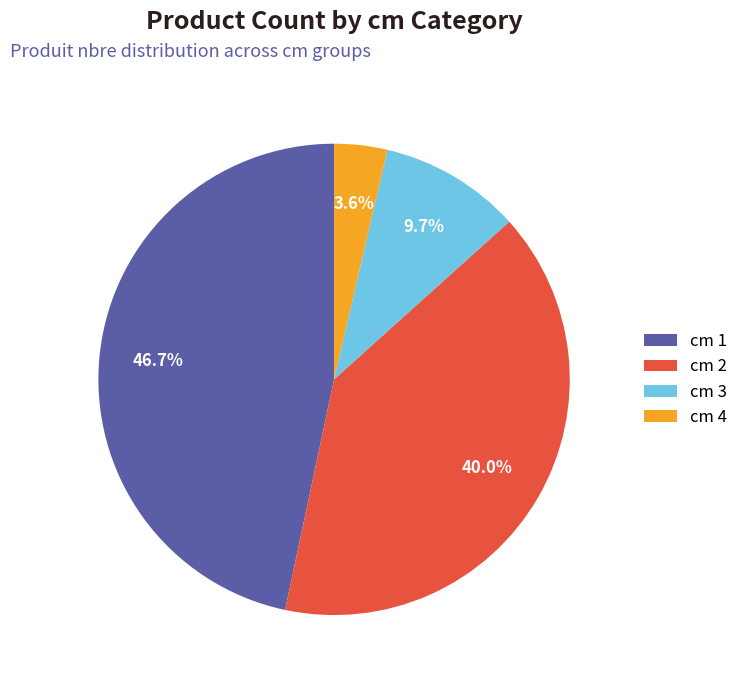

Combined, do cm 2 and cm 1 account for over 50%?

Yes